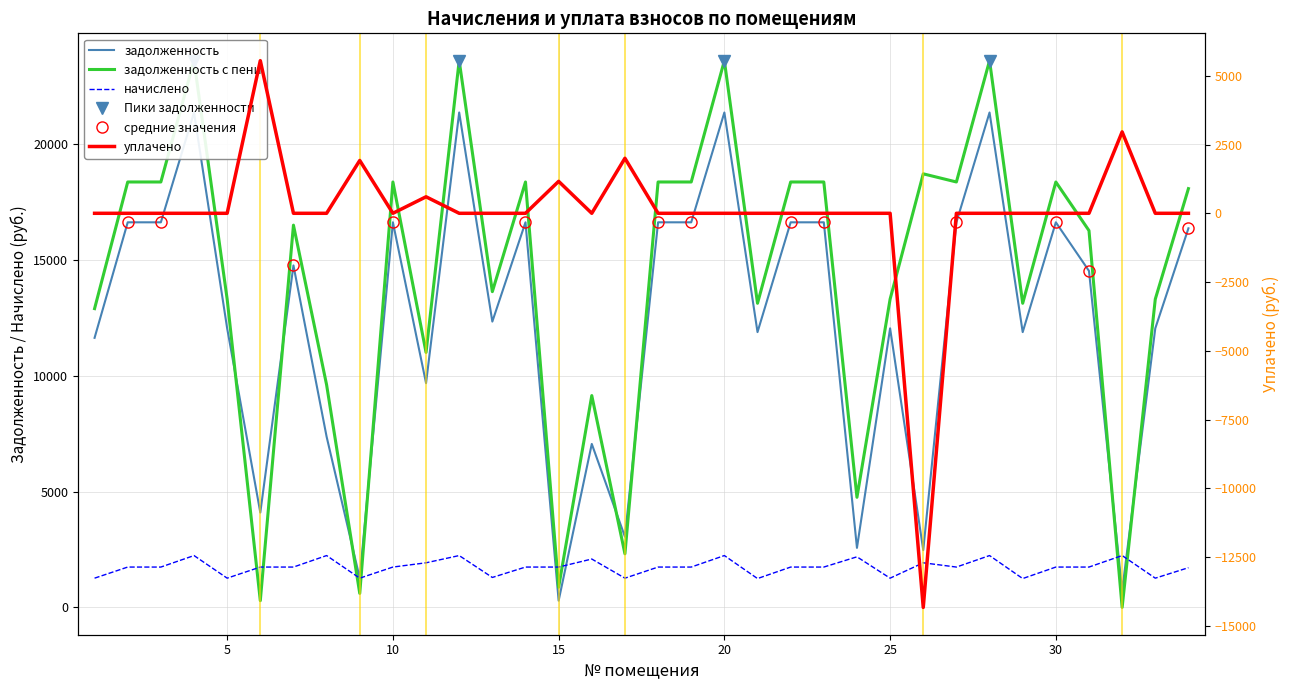

How many values in the zadolzhennost series exceed 14531?

17